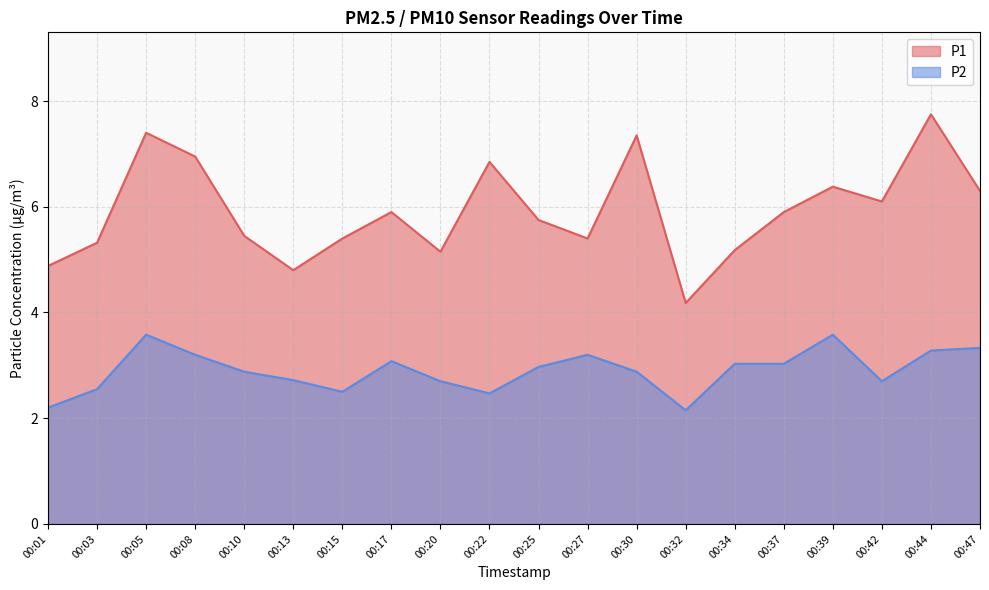

Which category has the lowest value across all series?

00:32